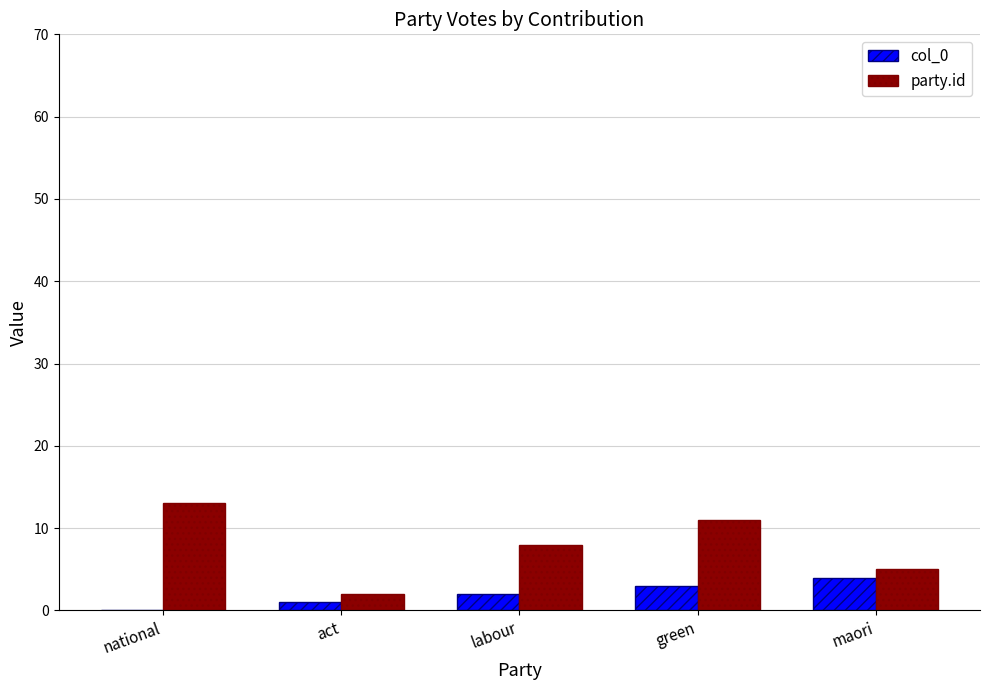

Which series changed the most between labour and green?

party.id